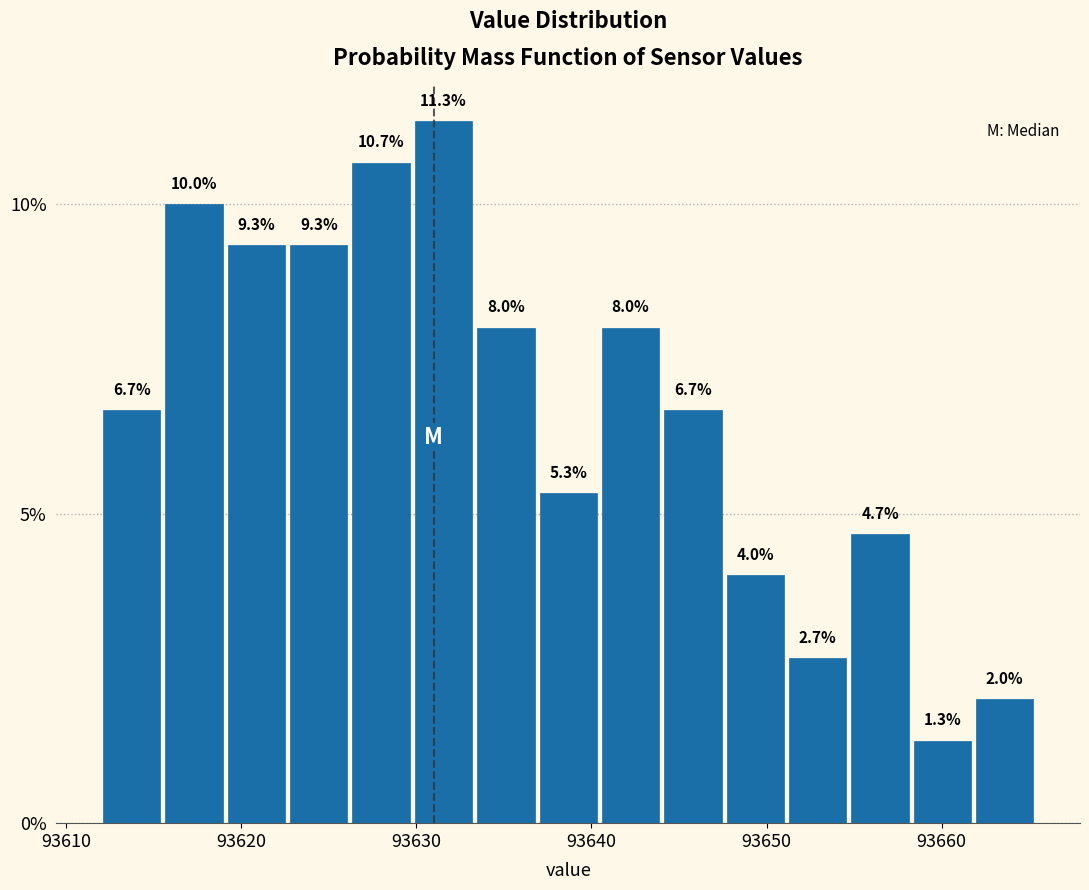

Read against the x-axis, roughly where is the centre of the tallest bar?

93632